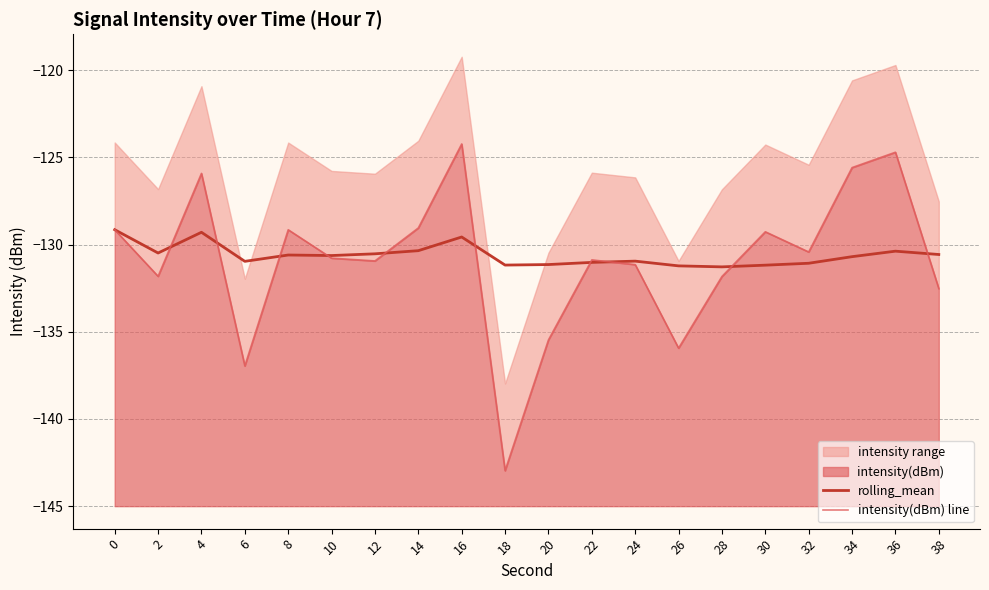

Rank the categories by rolling_mean value from lowest to highest.

28, 26, 30, 18, 20, 32, 22, 6, 24, 34, 10, 8, 38, 12, 2, 36, 14, 16, 4, 0